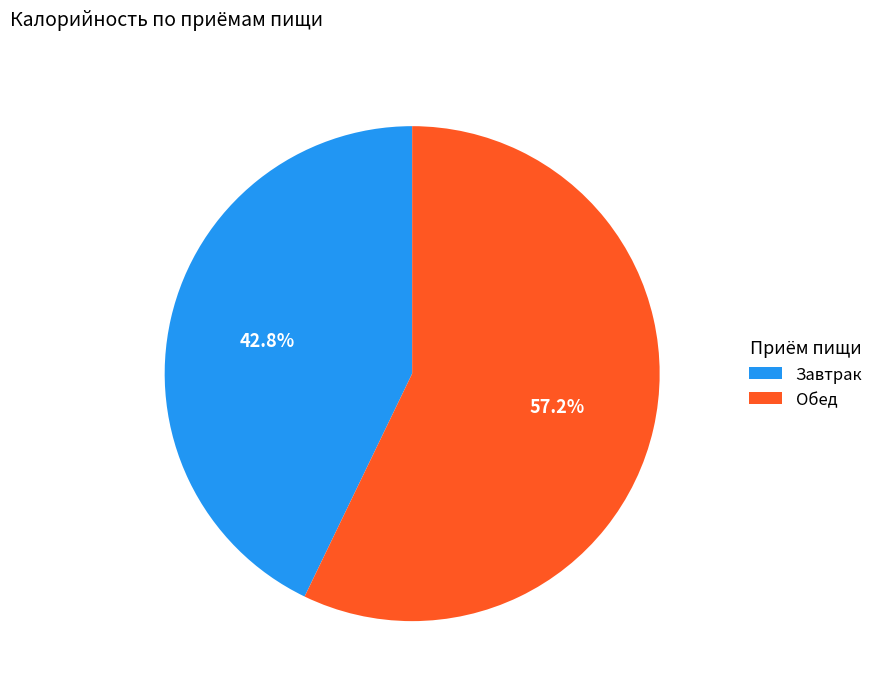

How much of the chart is everything except Обед?

42.8%